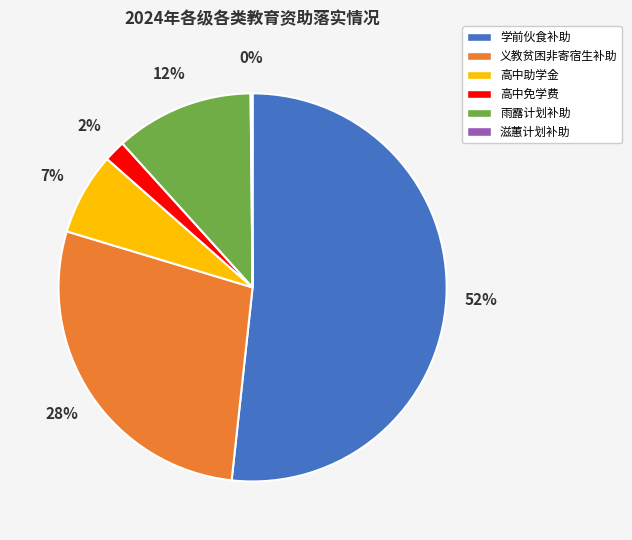

Which has a higher value, 高中免学费 or 义教贫困非寄宿生补助?

义教贫困非寄宿生补助